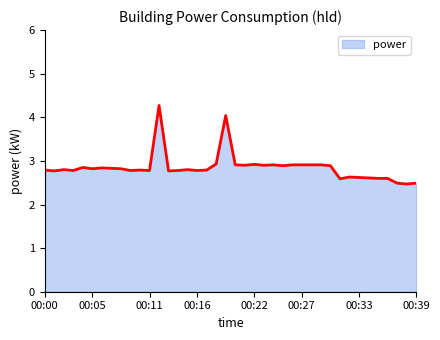

How many lines are shown in the chart?

1